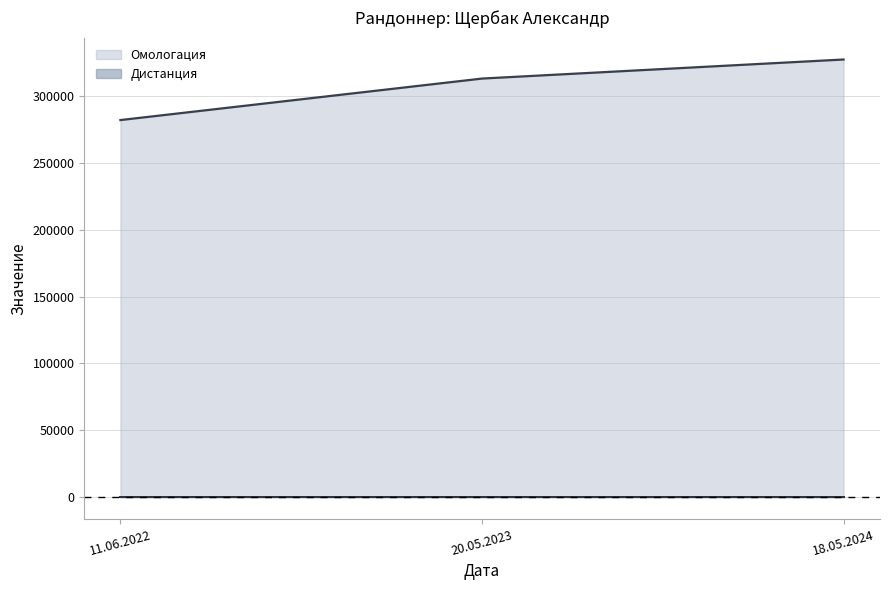

What is the difference between the second highest and minimum values?

31046